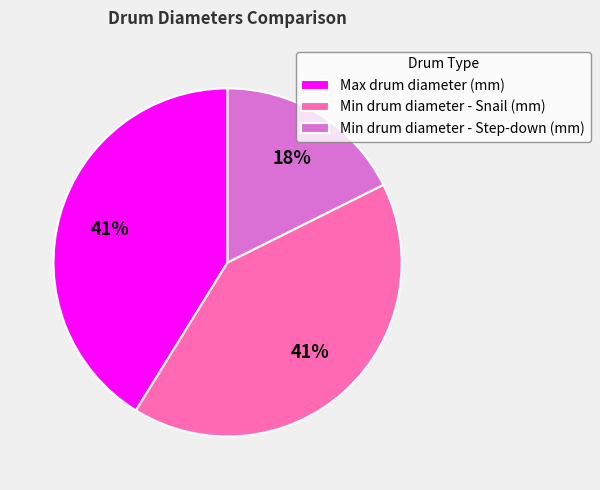

To the nearest percent, what percentage of the pie is Min drum diameter - Snail (mm)?

41%